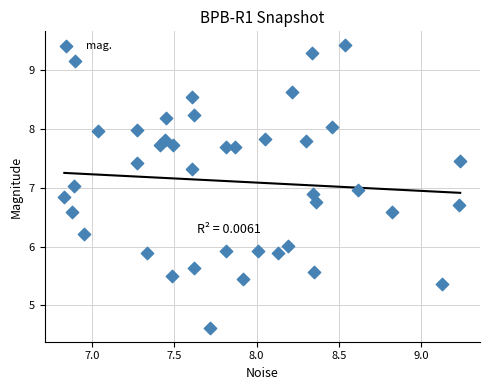

What is the range of X values (max minus min)?

2.4